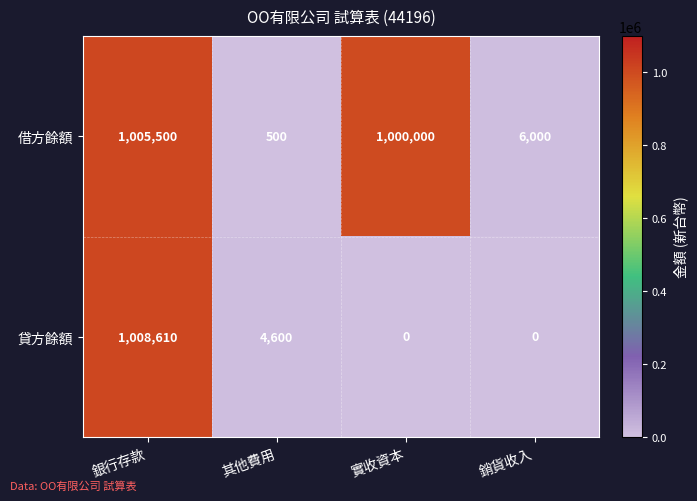

At 銷貨收入, list the series in order from largest to smallest.

借方餘額, 貸方餘額